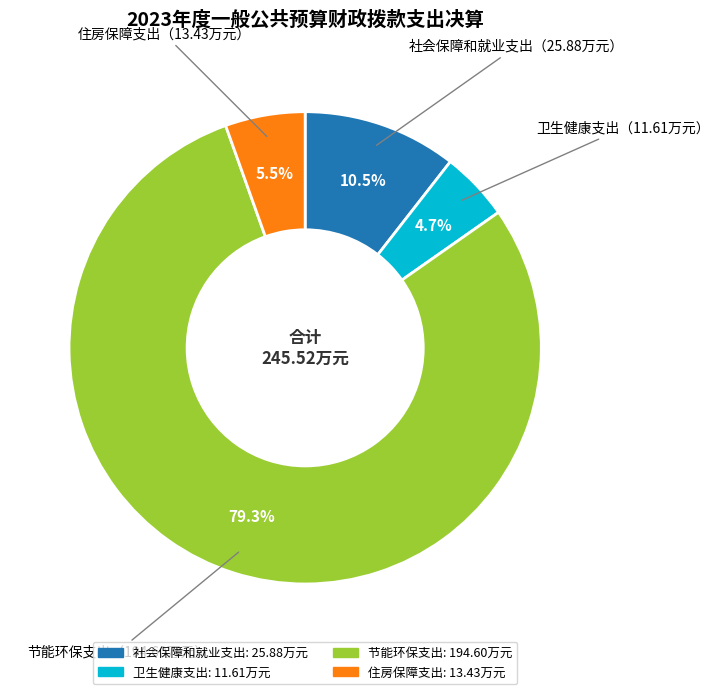

Which category accounts for the majority?

节能环保支出